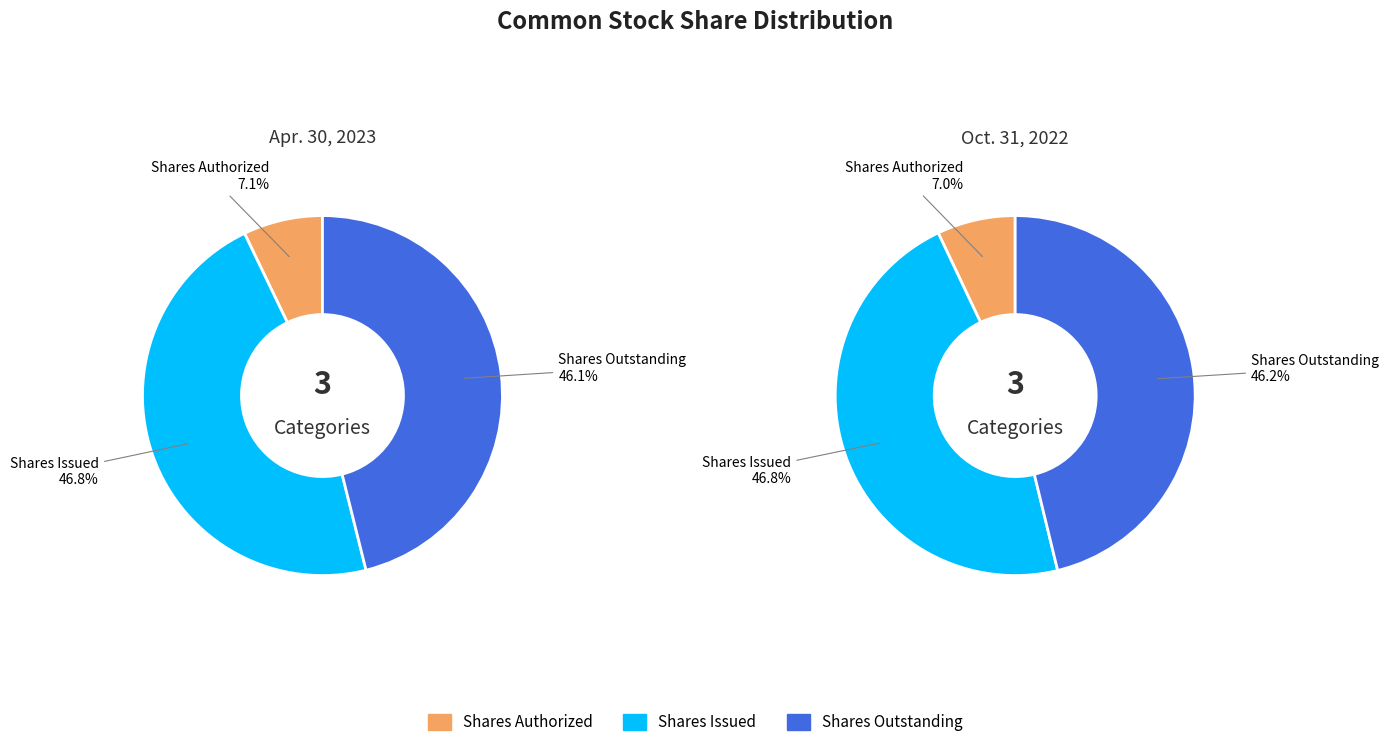

The Shares Outstanding slice represents 36% of the pie. True or false?

False